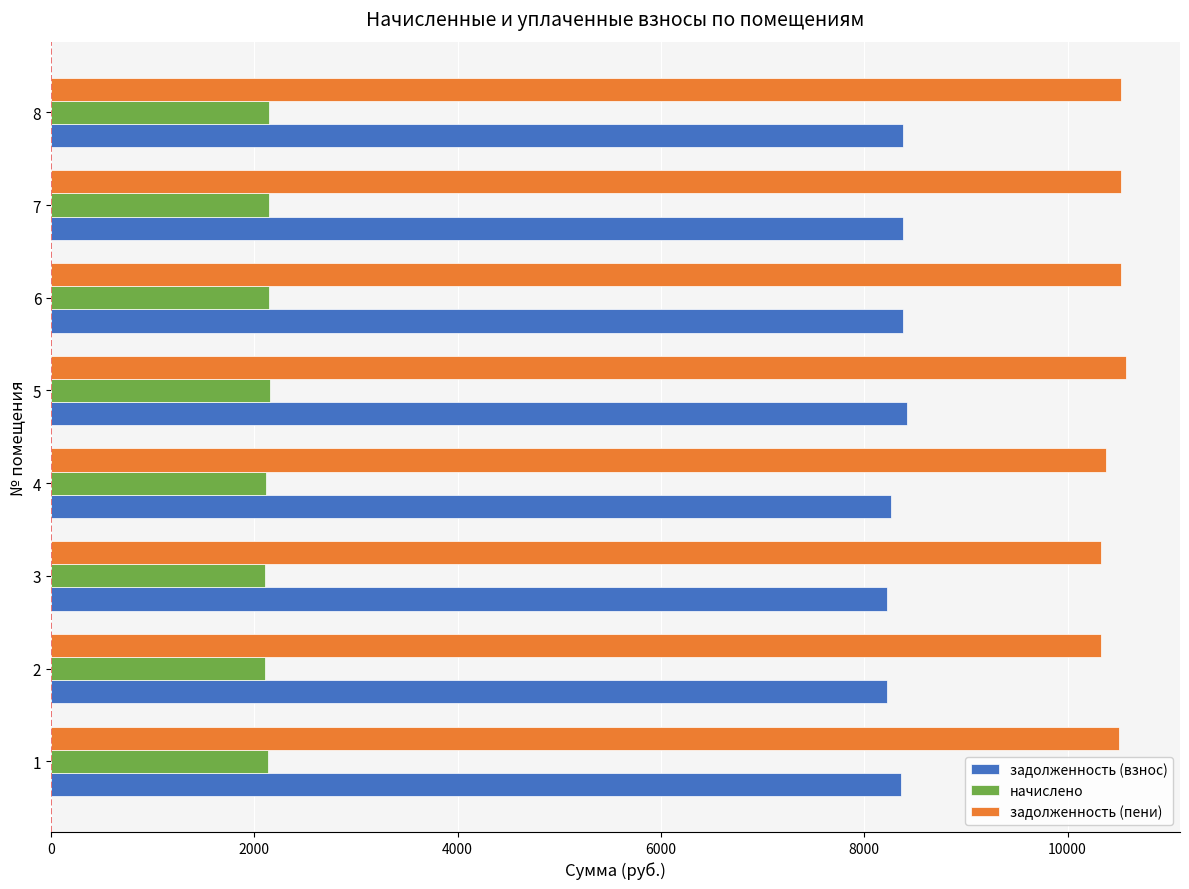

At how many categories does at least one series exceed 2857?

8